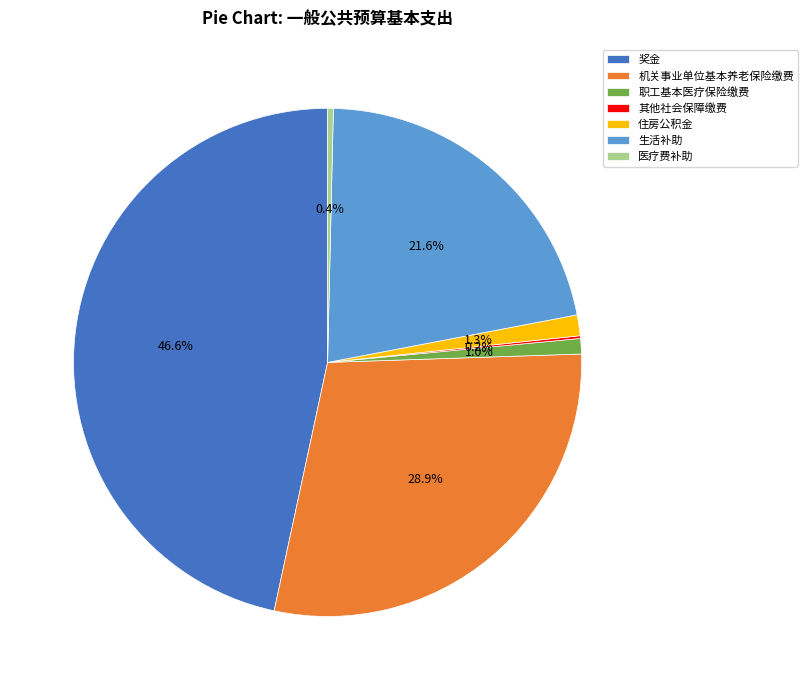

What is the largest slice in the pie chart?

奖金